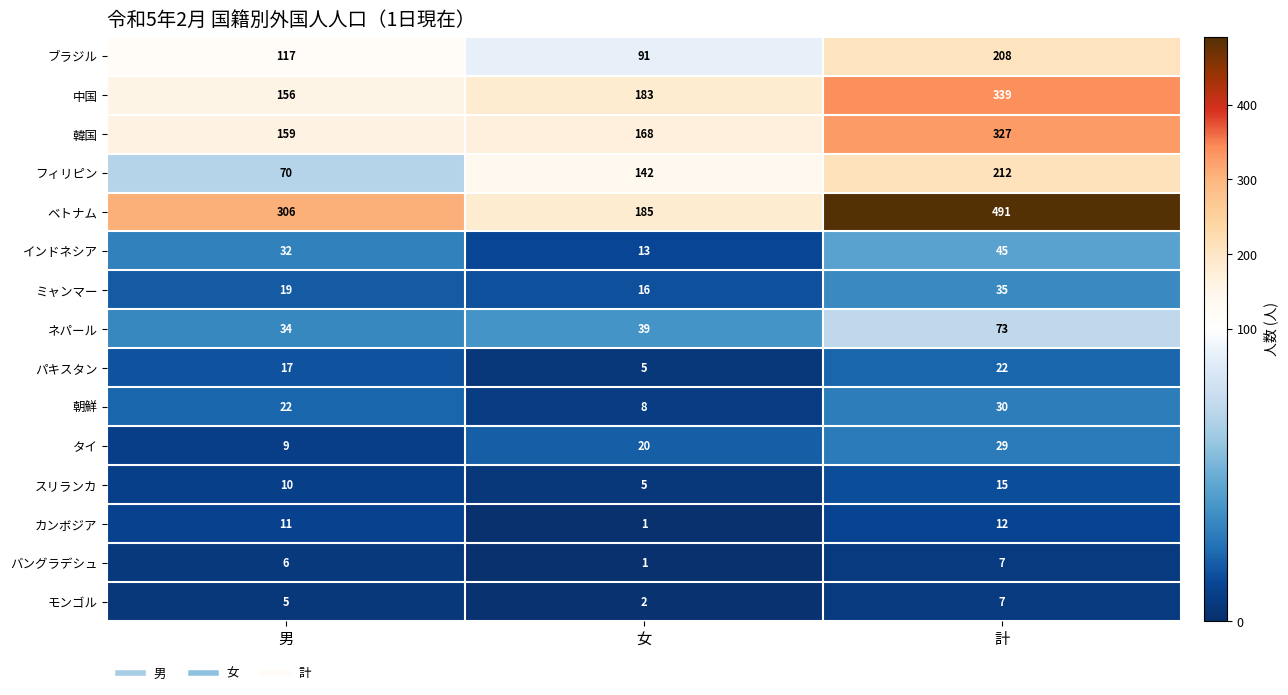

Which series has the largest range (max minus min)?

ベトナム